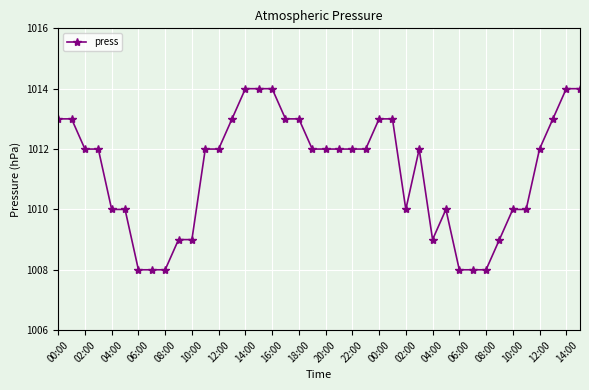

What is the difference between the maximum and minimum values?

6